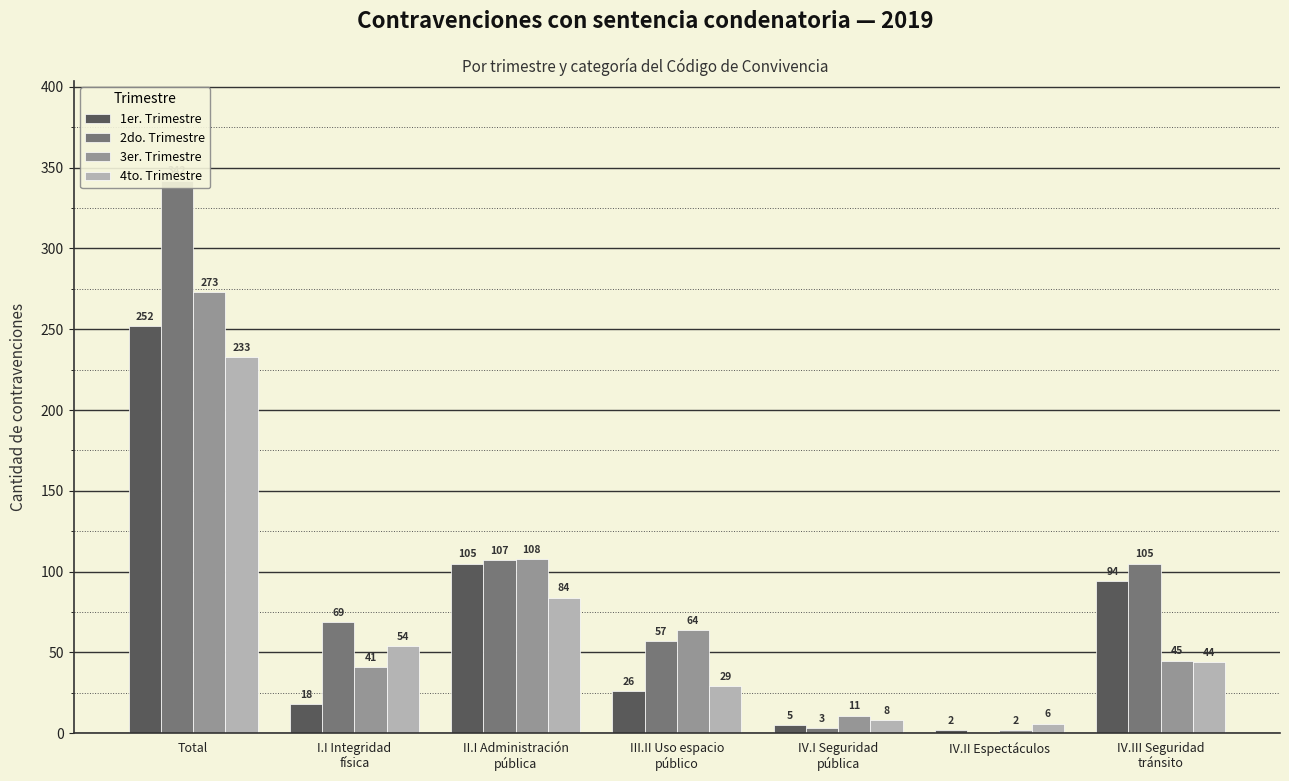

What is the difference between the highest and lowest values at I.I Integridad
física?

51